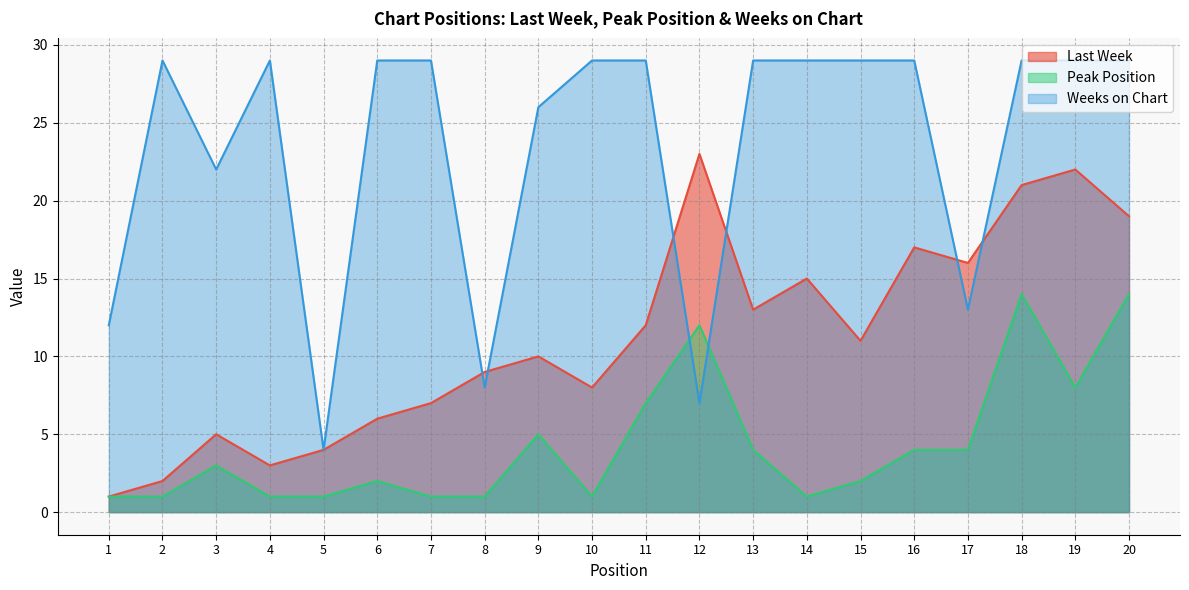

What is the difference between the Last Week values at 8 and 9?

1